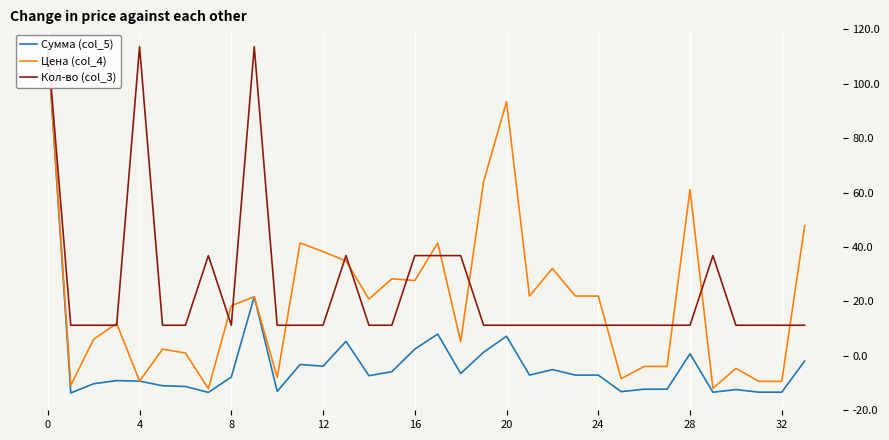

Rank the series by their average value, from lowest to highest.

Сумма (col_5), Цена (col_4), Кол-во (col_3)